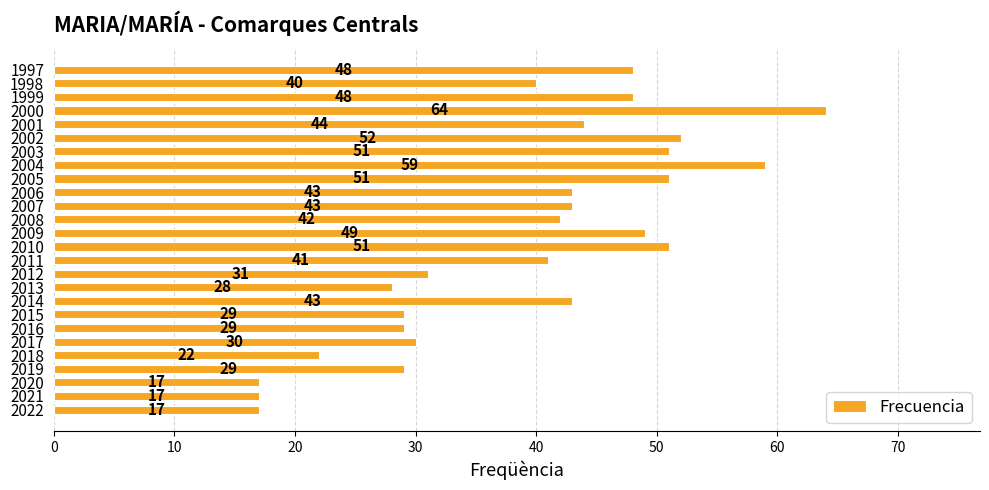

What value does the data have at 2000, to the nearest 10?

60